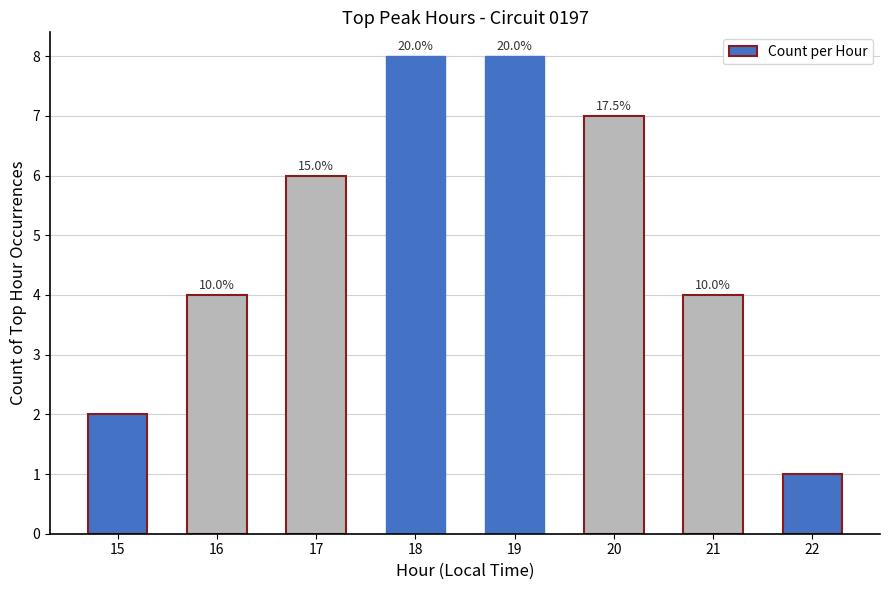

Are the bars horizontal?

No